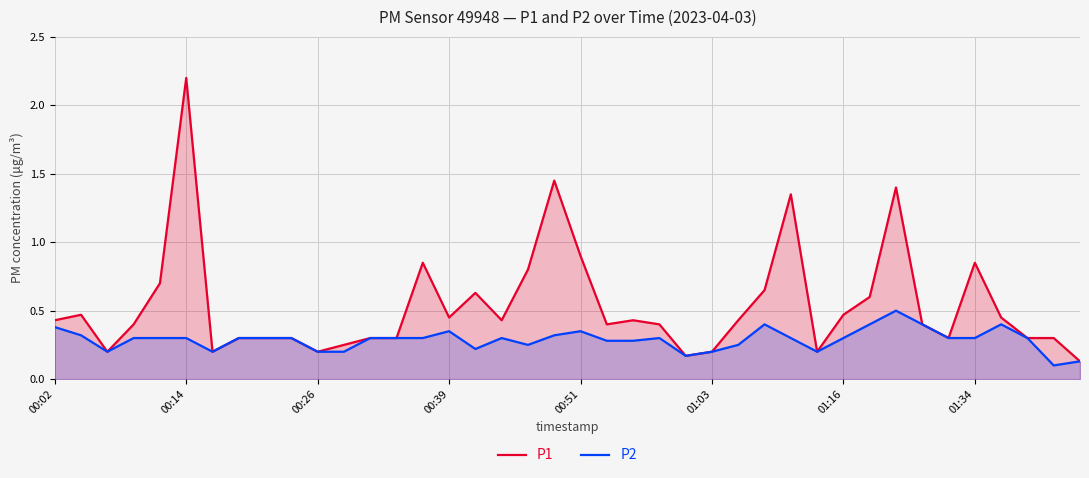

The P2 series shows 0.4 at 01:03. True or false?

False